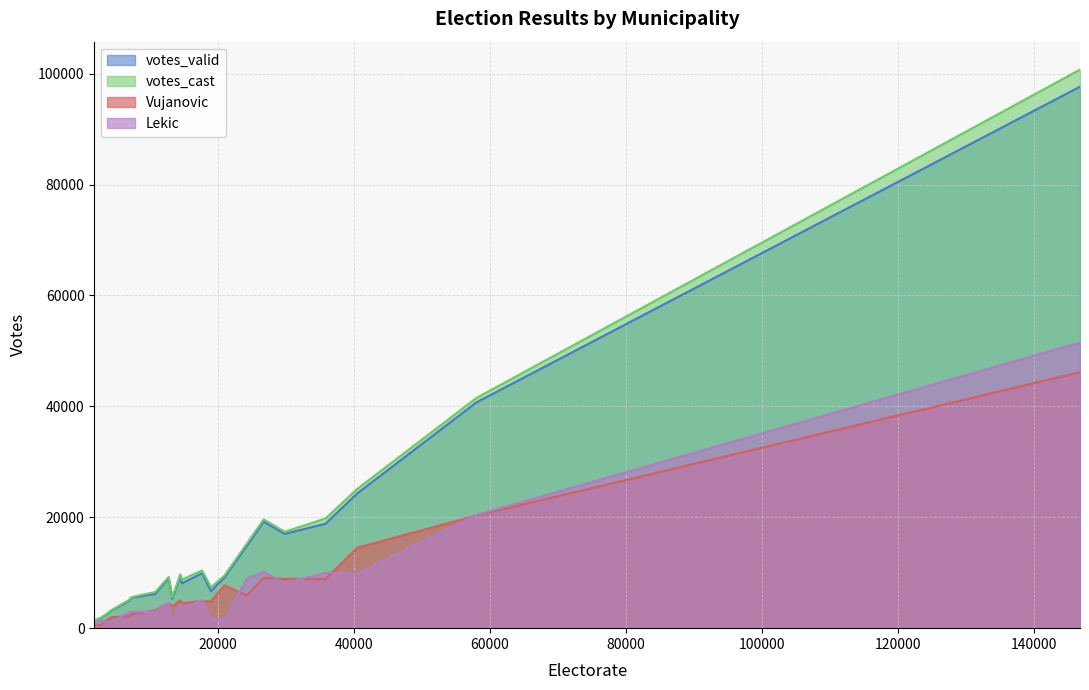

Is it true that Lekic equals 1820 at Herceg-Novi?

False